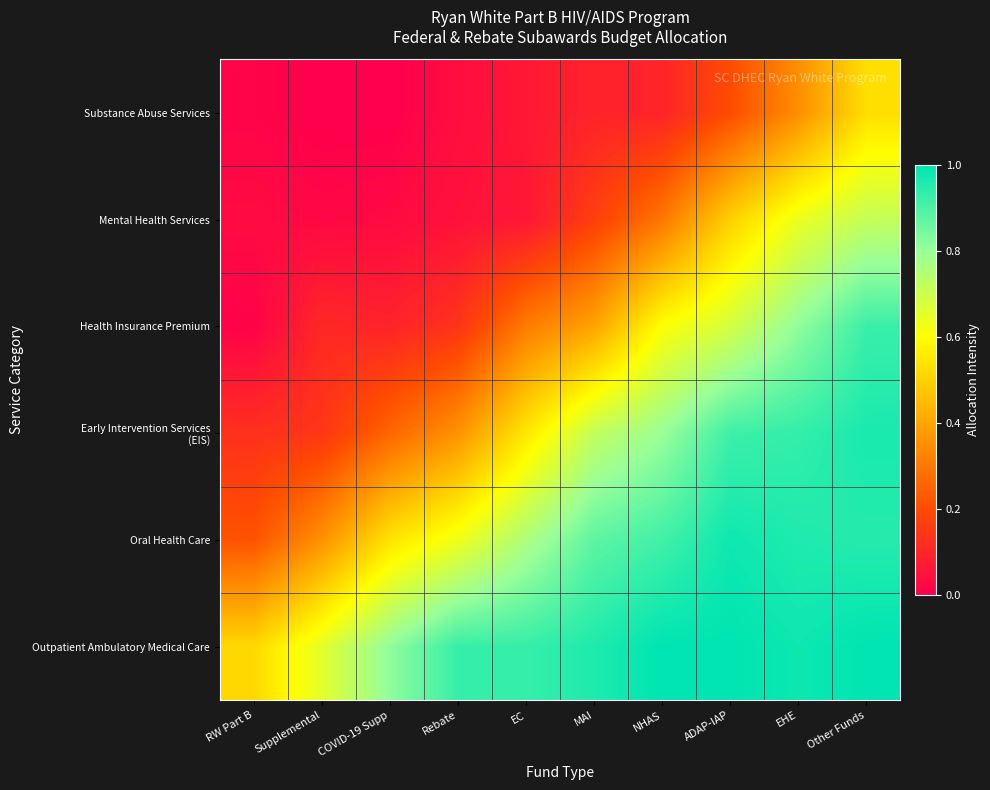

What is the greatest value displayed?

1.0